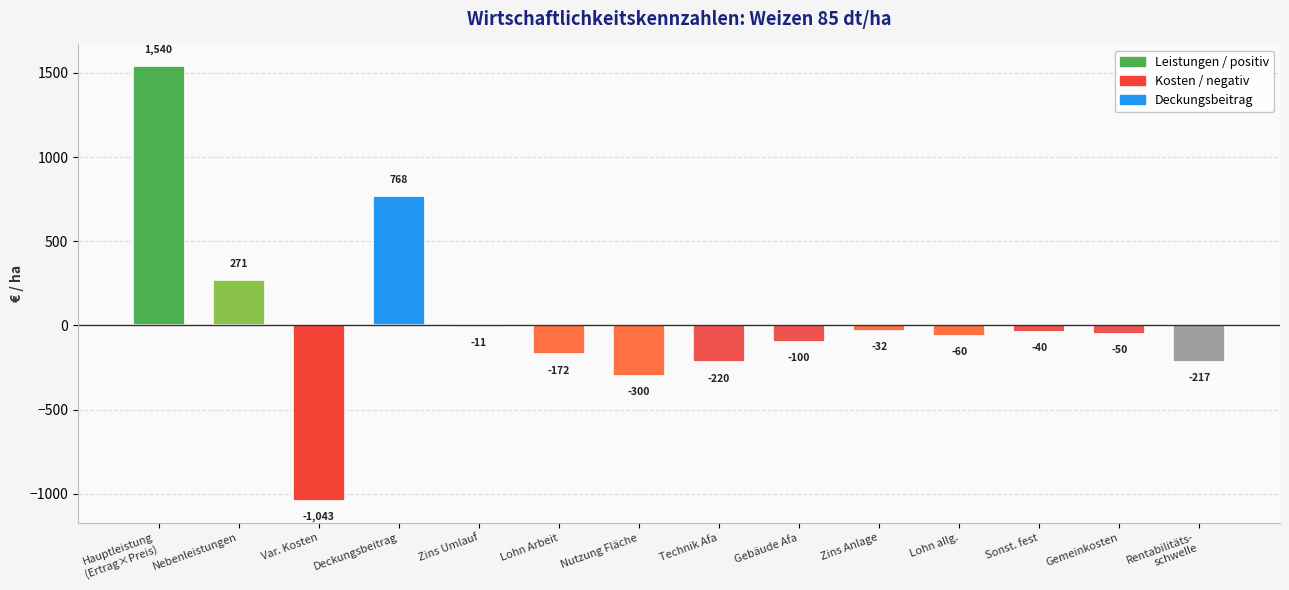

What position from the right is Var. Kosten?

12